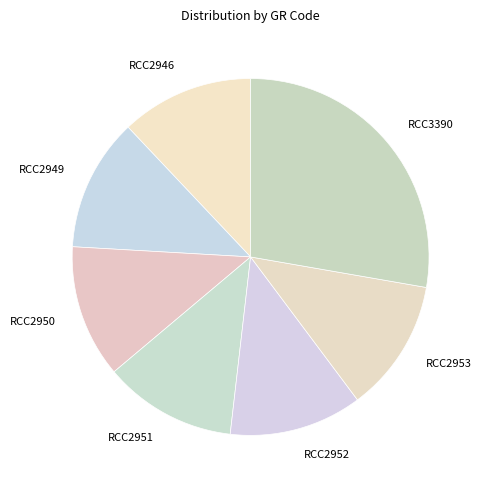

Which slice is the largest?

RCC3390